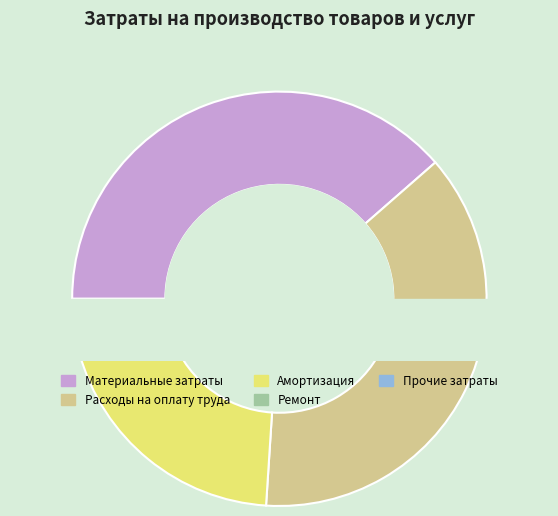

Is it true that Ремонт is 11% of the pie?

False